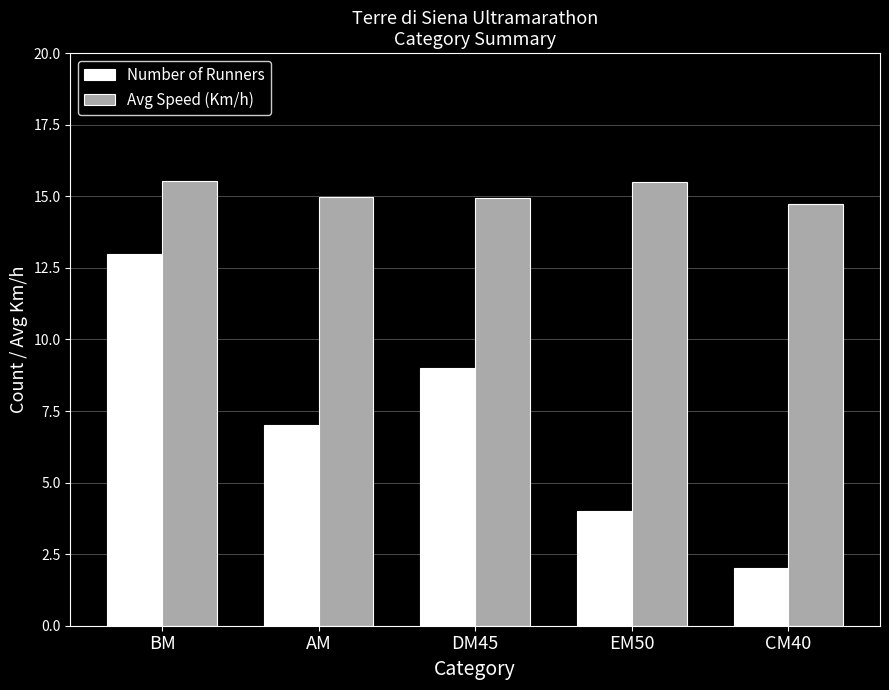

At which category does the chart reach its minimum across all series?

CM40